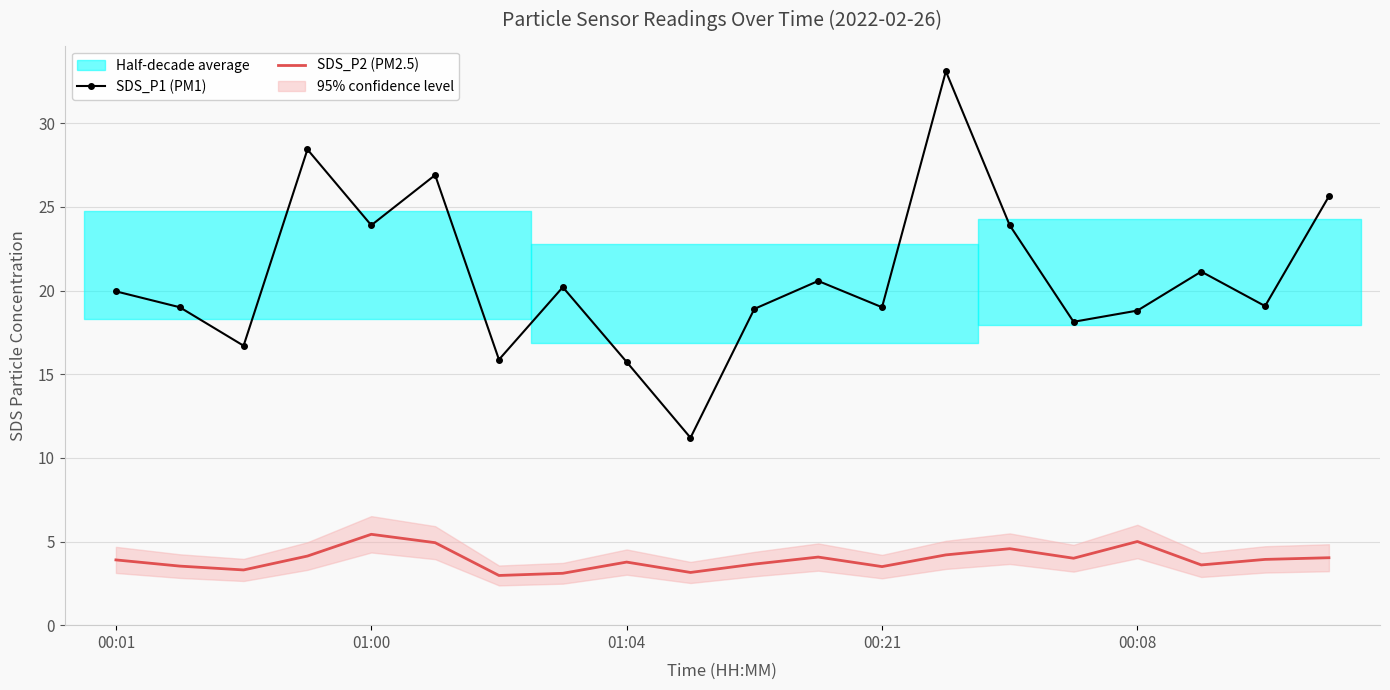

True or false: SDS_P1 (PM1) and SDS_P2 (PM2.5) intersect in this chart.

False